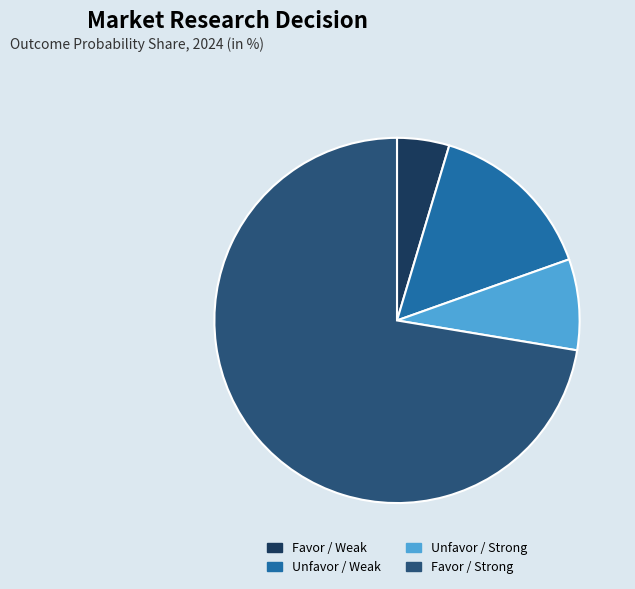

Is there a majority slice in this chart?

Yes